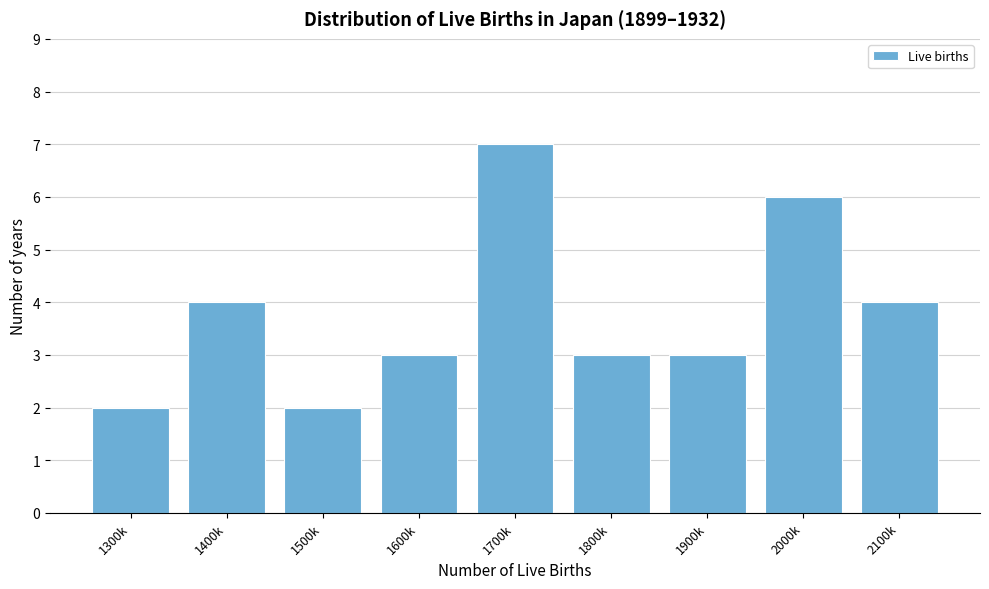

Reading left to right, what are all the values shown in this chart?

2	4	2	3	7	3	3	6	4